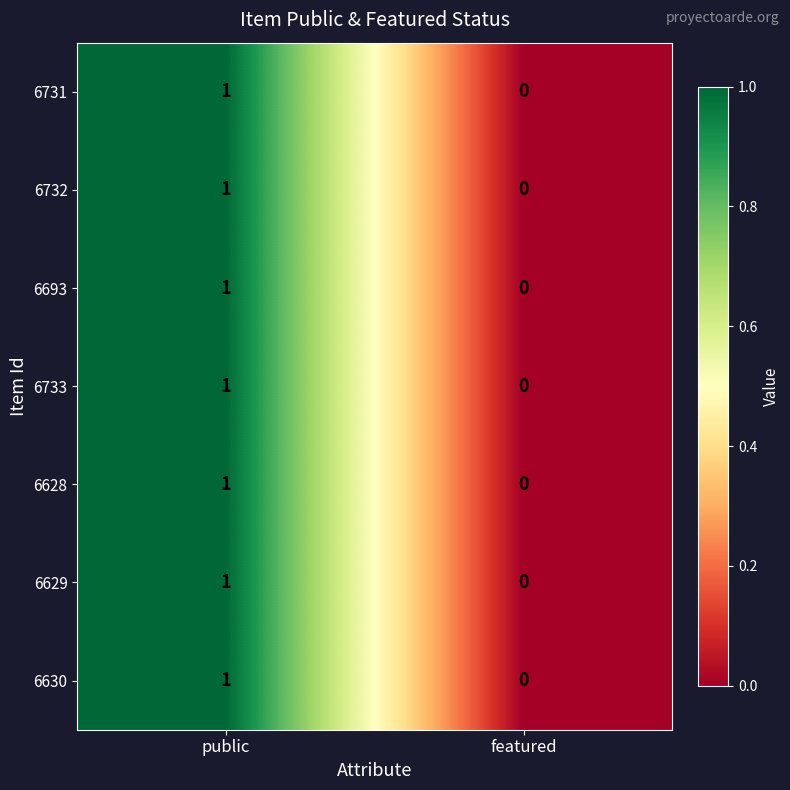

Reading left to right, what are all the values shown in this chart?

6731: public=1	featured=0
6732: public=1	featured=0
6693: public=1	featured=0
6733: public=1	featured=0
6628: public=1	featured=0
6629: public=1	featured=0
6630: public=1	featured=0